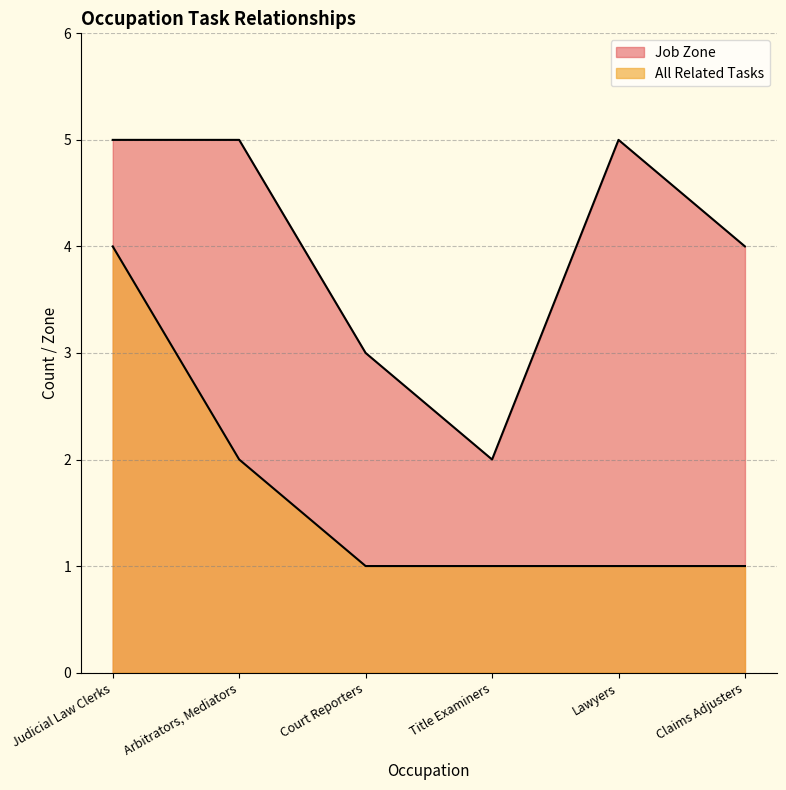

True or false: All Related Tasks has a value of 1 at Title Examiners.

True